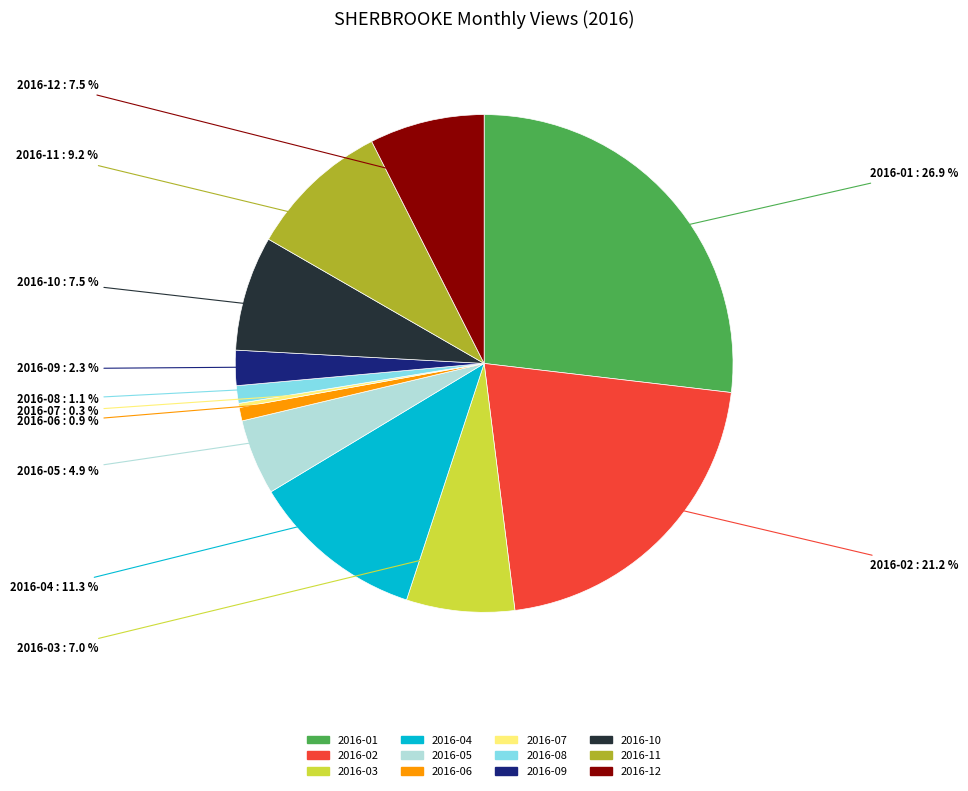

The 2016-03 slice represents 7% of the pie. True or false?

True